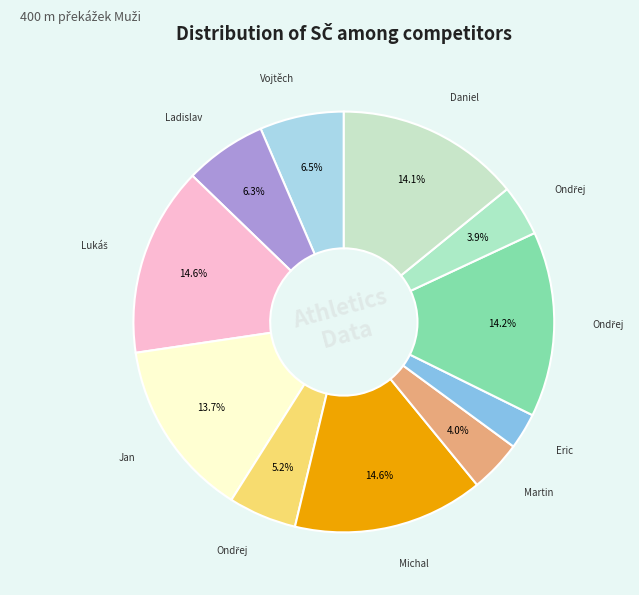

How many segments does this pie chart have?

11